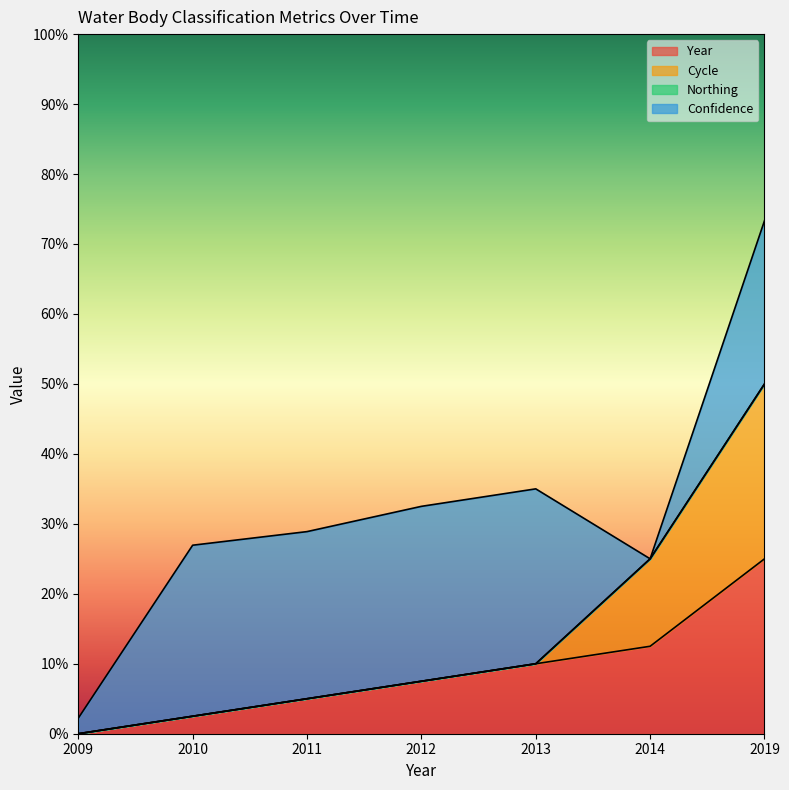

What is the highest value of the Year series?

25.0